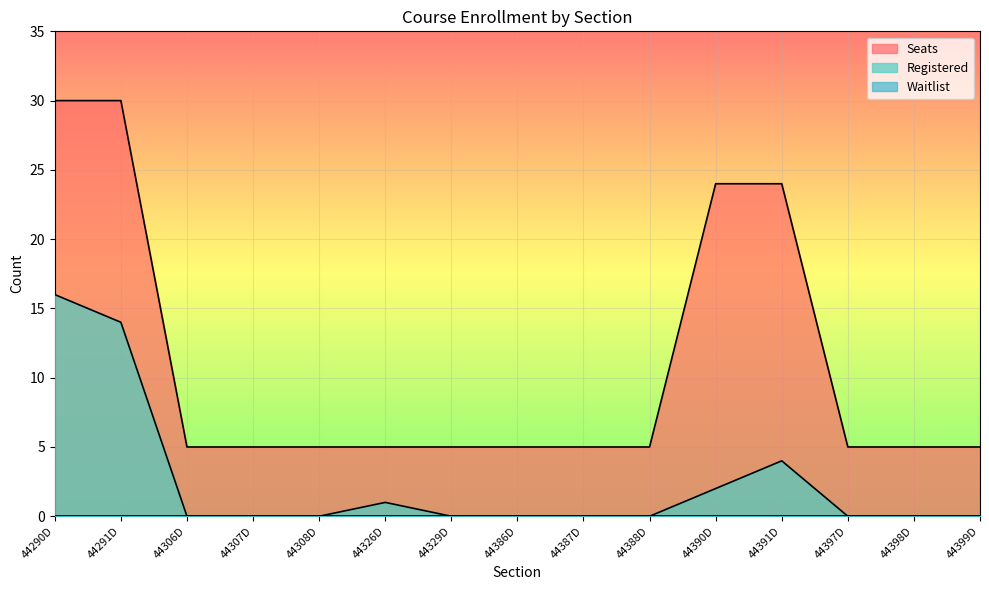

What is the total value across all series at 44306D?

5